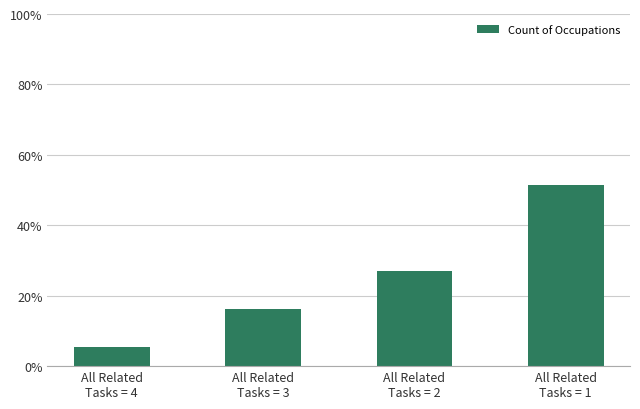

Approximately how many times larger is the value at All Related
Tasks = 3 compared to All Related
Tasks = 4?

3.0